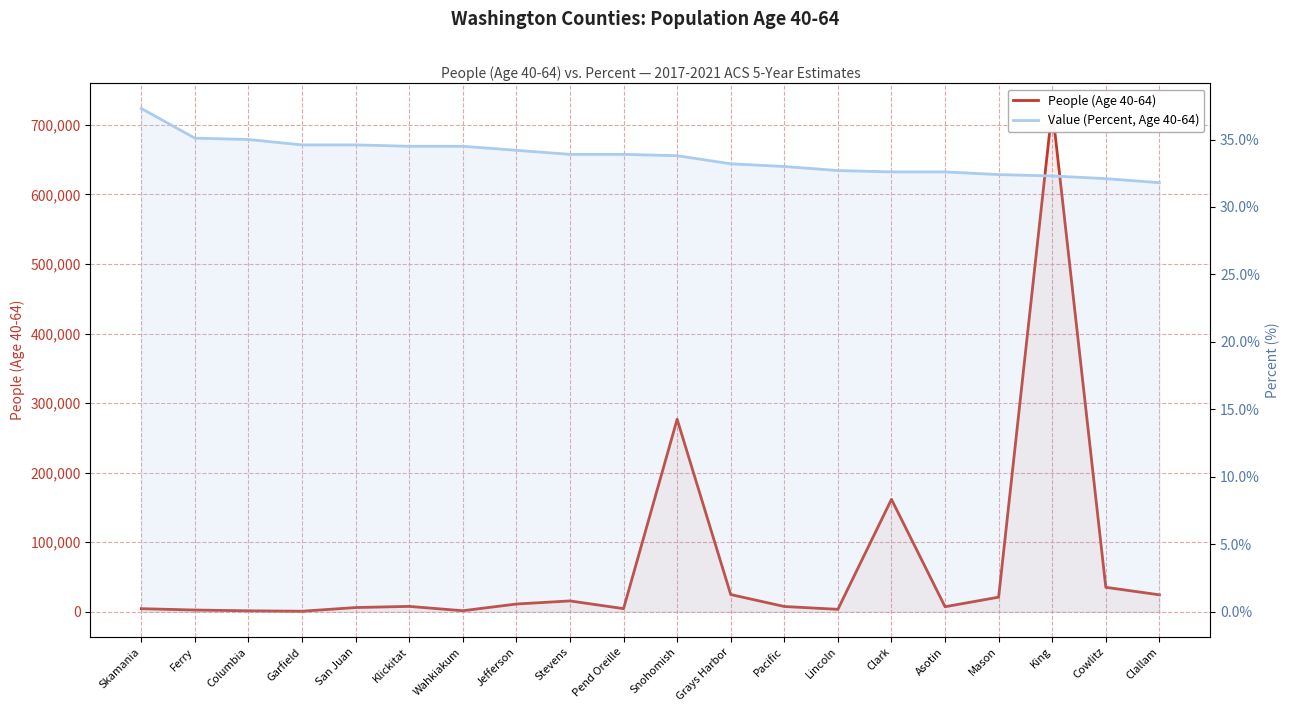

Reading left to right, extract all data points from this chart.

People (Age 40-64): Skamania=4467.0	Ferry=2528.0	Columbia=1389.0	Garfield=788.0	San Juan=6096.0	Klickitat=7763.0	Wahkiakum=1508.0	Jefferson=11157.0	Stevens=15625.0	Pend Oreille=4507.0	Snohomish=276790.0	Grays Harbor=24788.0	Pacific=7592.0	Lincoln=3528.0	Clark=161708.0	Asotin=7255.0	Mason=21042.0	King=723549.0	Cowlitz=35170.0	Clallam=24378.0
Value (Percent, Age 40-64): Skamania=37.3	Ferry=35.1	Columbia=35.0	Garfield=34.6	San Juan=34.6	Klickitat=34.5	Wahkiakum=34.5	Jefferson=34.2	Stevens=33.9	Pend Oreille=33.9	Snohomish=33.8	Grays Harbor=33.2	Pacific=33.0	Lincoln=32.7	Clark=32.6	Asotin=32.6	Mason=32.4	King=32.3	Cowlitz=32.1	Clallam=31.8